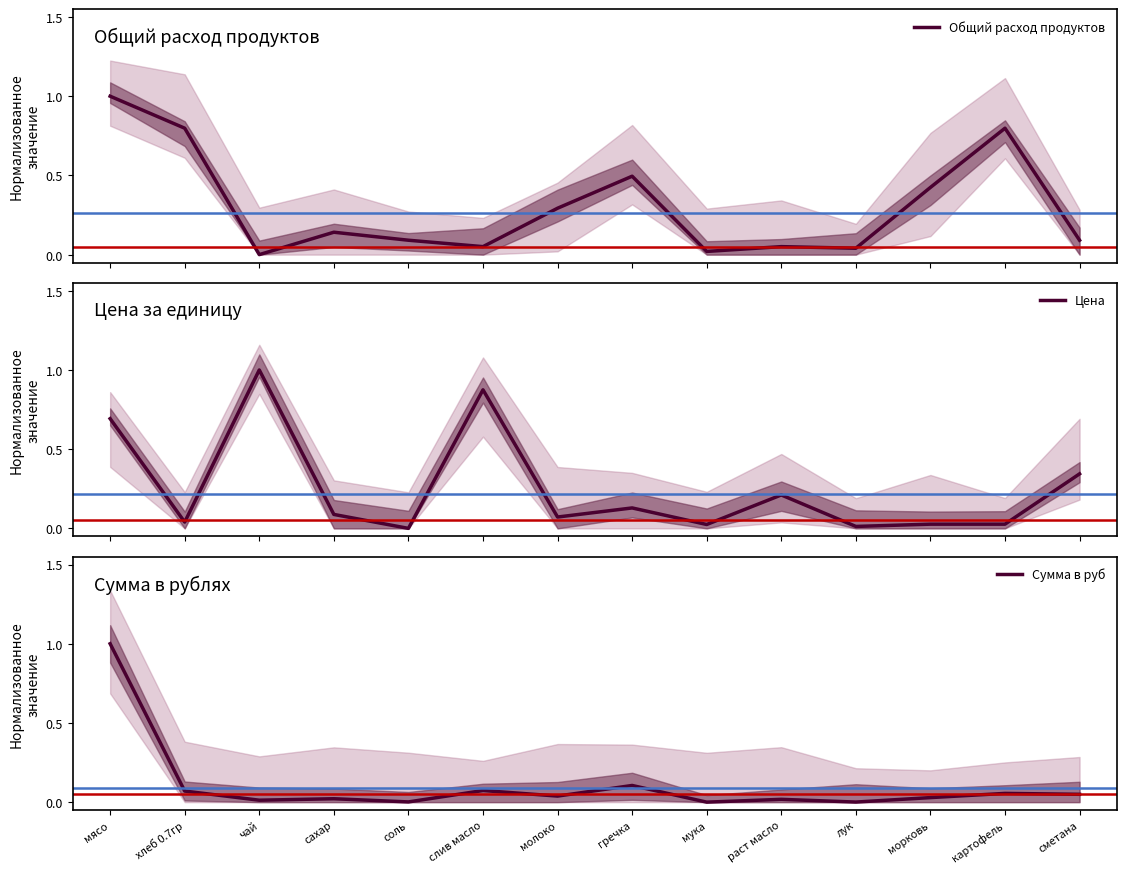

Reading left to right, extract all data points from this chart.

Общий расход продуктов: мясо=1.0	хлеб 0.7гр=0.8	чай=0.0	сахар=0.1	соль=0.1	слив масло=0.1	молоко=0.3	гречка=0.5	мука=0.0	раст масло=0.1	лук=0.0	морковь=0.4	картофель=0.8	сметана=0.1
Цена: мясо=0.7	хлеб 0.7гр=0.0	чай=1.0	сахар=0.1	соль=0.0	слив масло=0.9	молоко=0.1	гречка=0.1	мука=0.0	раст масло=0.2	лук=0.0	морковь=0.0	картофель=0.0	сметана=0.3
Сумма в руб: мясо=1.0	хлеб 0.7гр=0.1	чай=0.0	сахар=0.0	соль=0.0	слив масло=0.1	молоко=0.0	гречка=0.1	мука=0.0	раст масло=0.0	лук=0.0	морковь=0.0	картофель=0.1	сметана=0.0